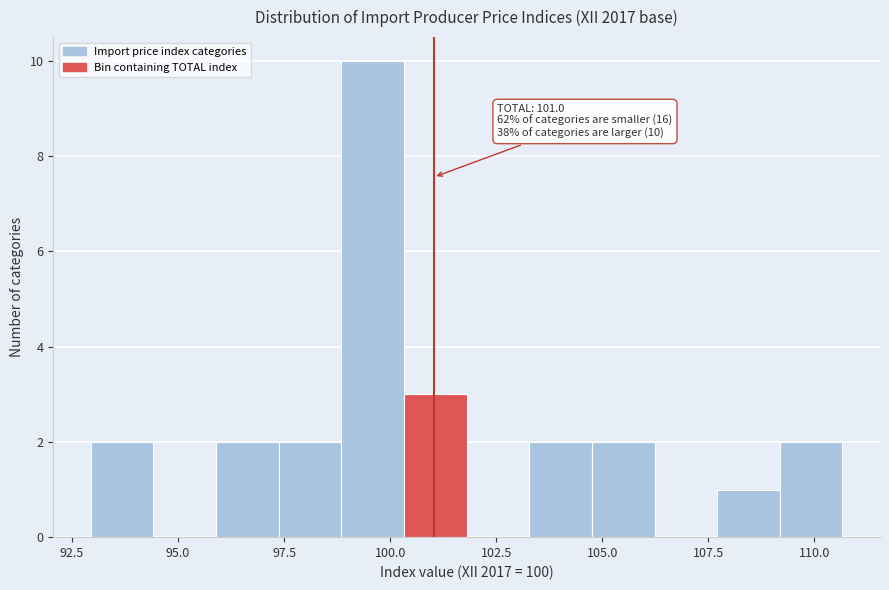

Read against the x-axis, roughly where is the centre of the tallest bar?

99.5